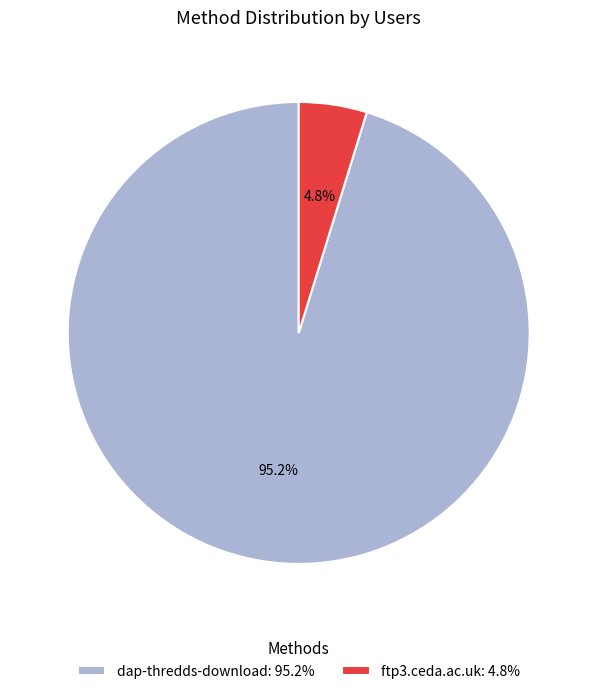

How many segments does this pie chart have?

2